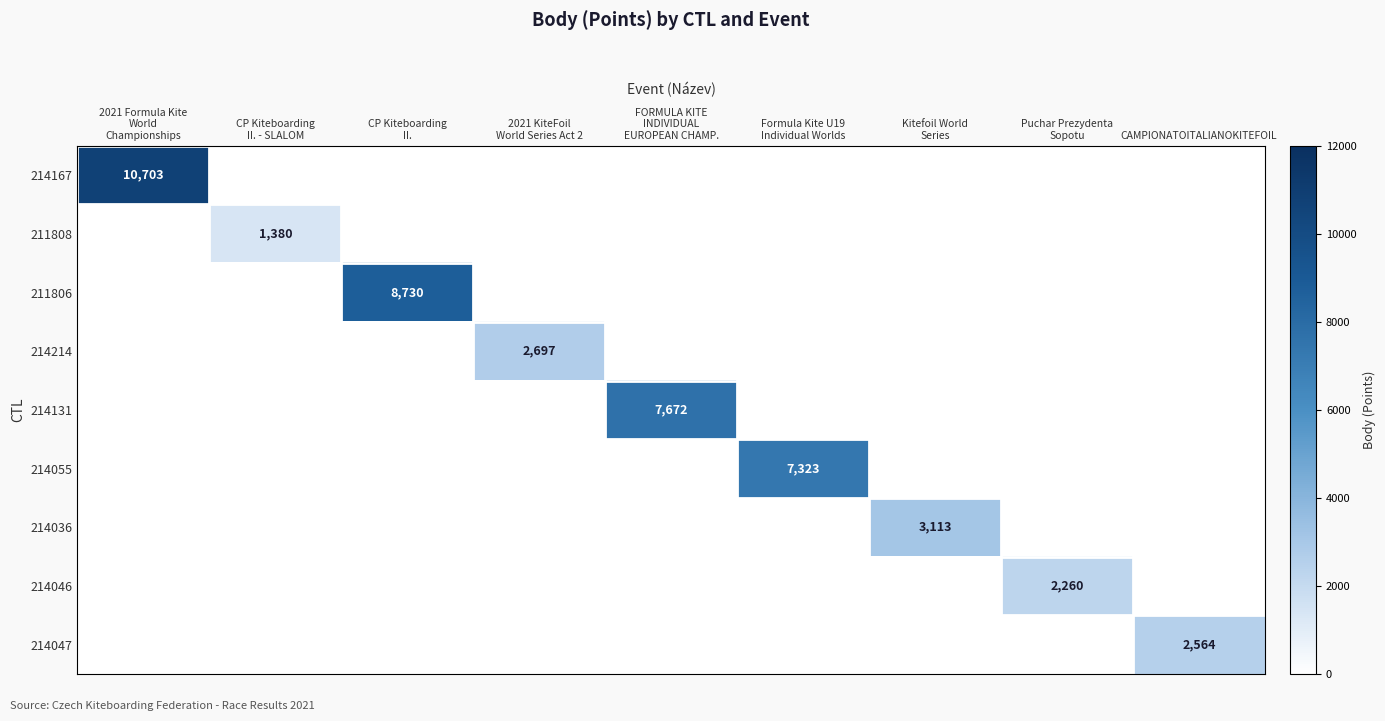

Which category has the highest value across all series?

2021 Formula Kite
World
Championships